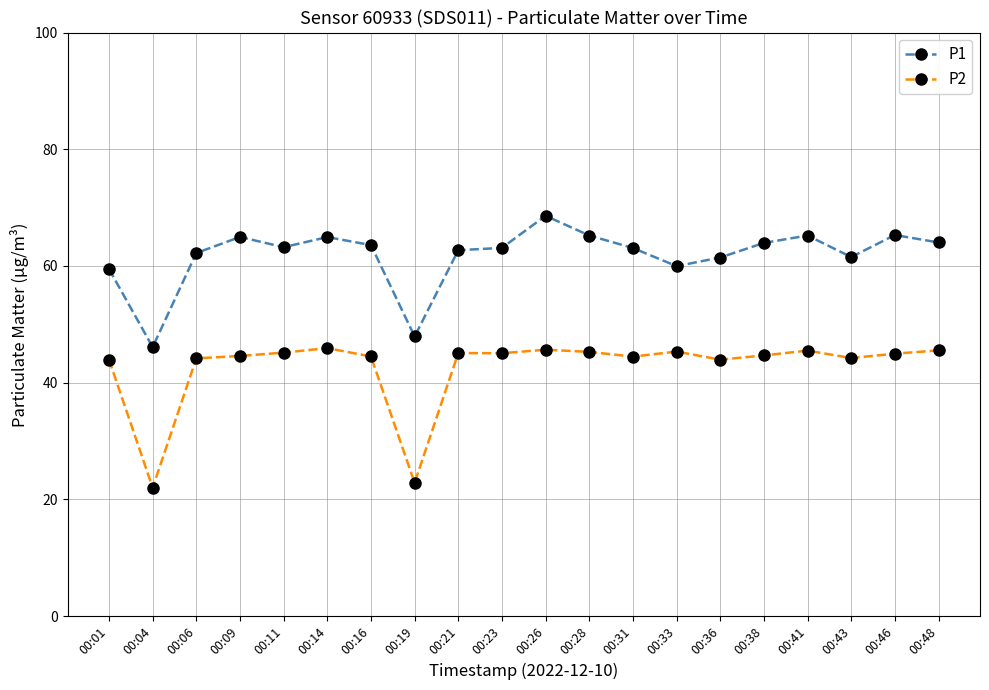

True or false: P1 has a value of 25.1 at 00:14.

False